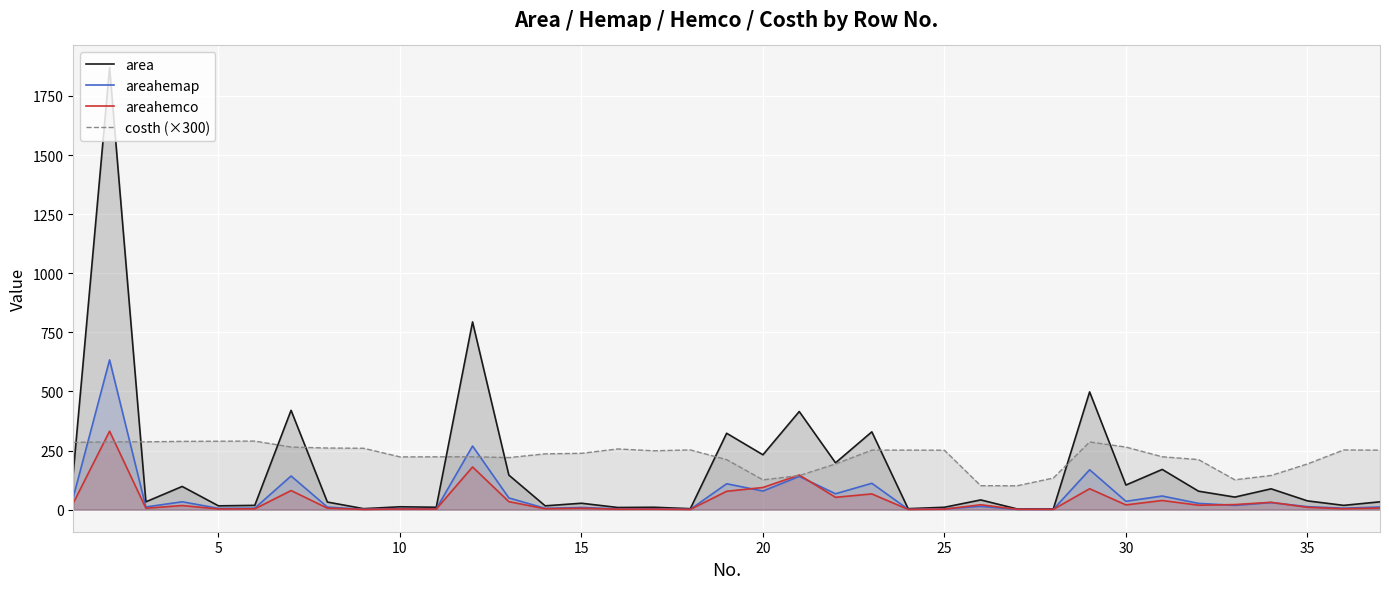

What is the value of the area point at the 20th from the left?

232.0